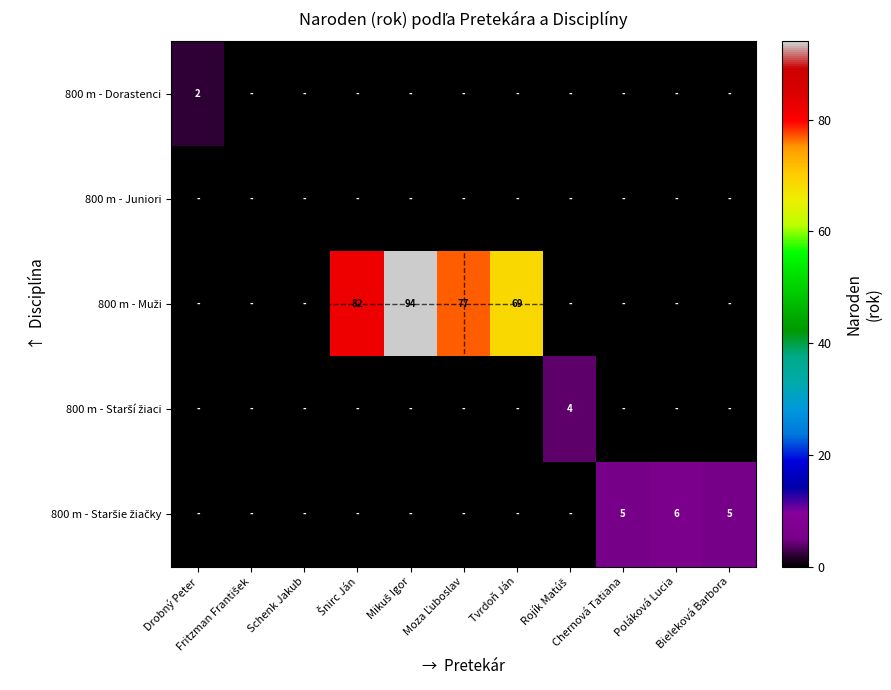

At how many categories does at least one series exceed 40?

4